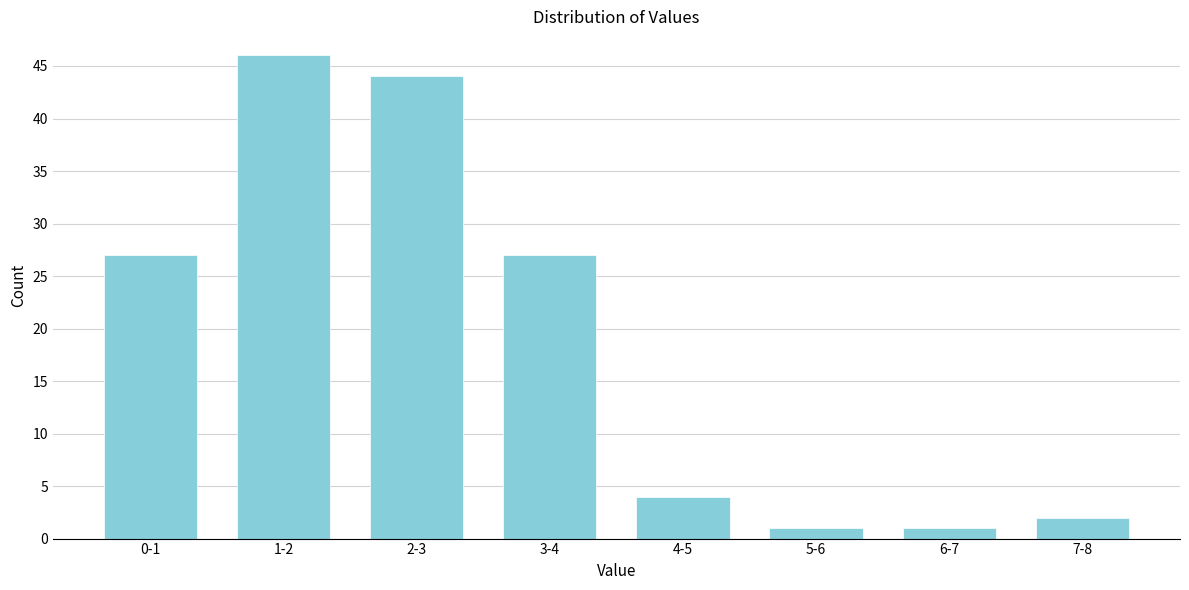

Reading right to left, list all the values displayed in this chart.

7-8=2	6-7=1	5-6=1	4-5=4	3-4=27	2-3=44	1-2=46	0-1=27